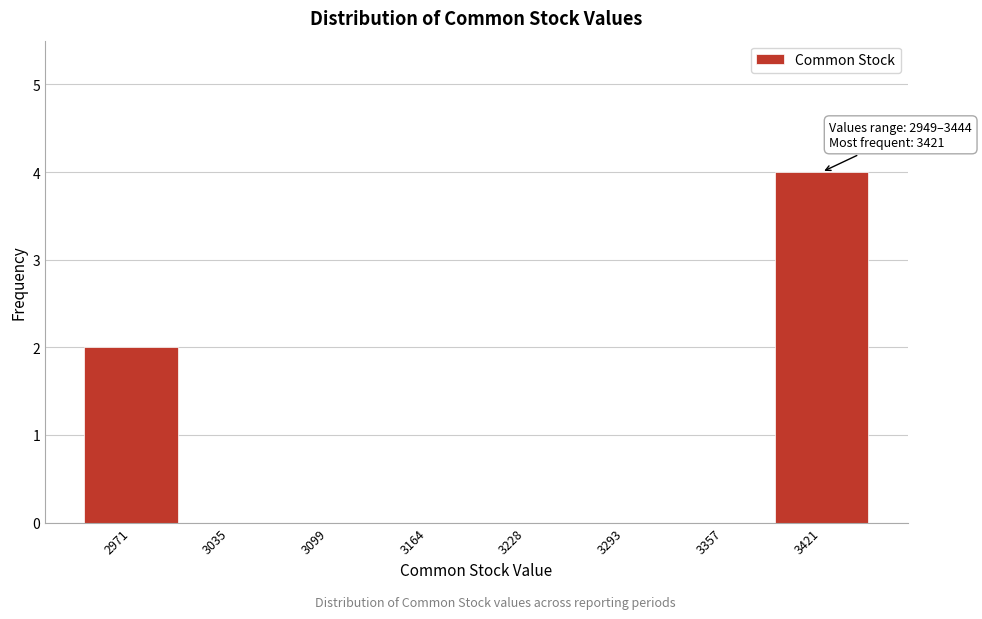

Over which range of the x-axis is the bar tallest?

3390 to 3450